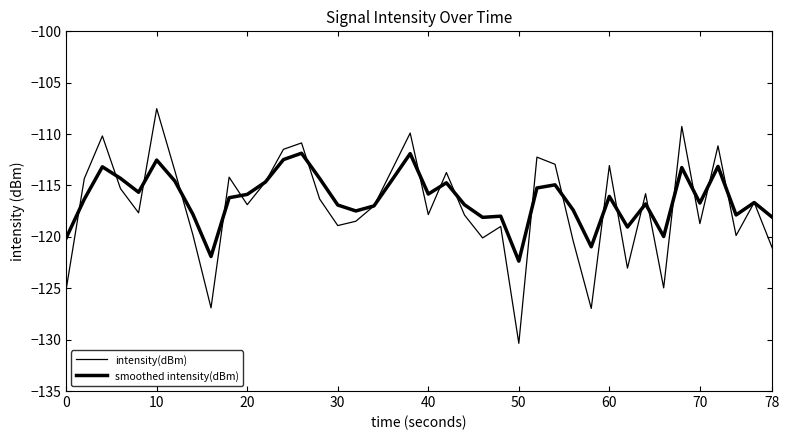

Does the chart have visible grid lines?

No